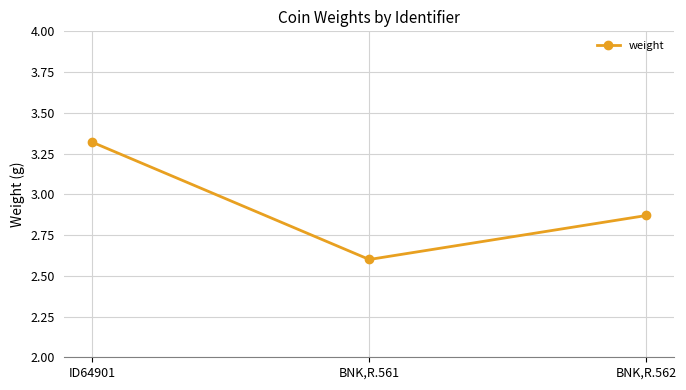

What is the sum of all values?

8.8